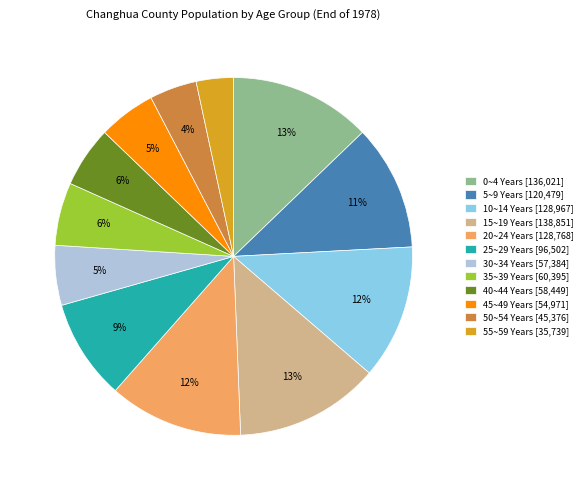

Count the number of slices in the pie.

12